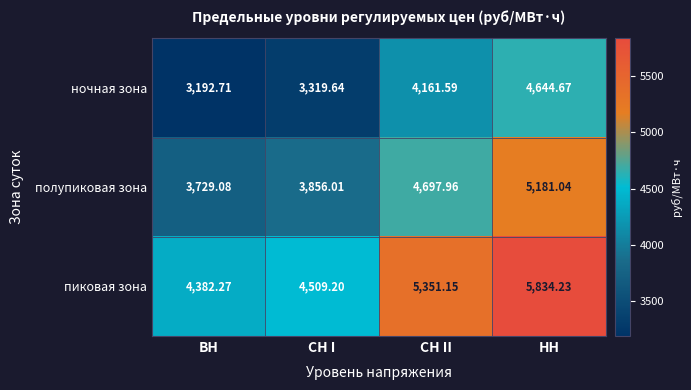

At which category is the sum across all series the highest?

НН